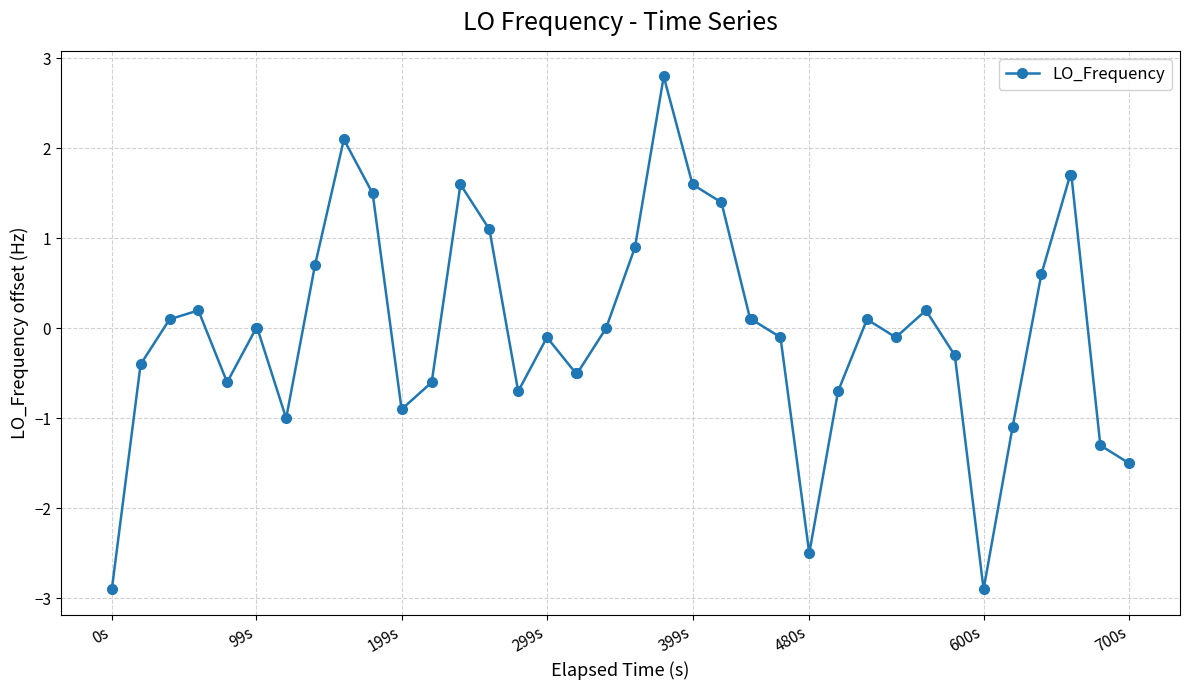

What is the difference between the maximum and minimum values?

5.7